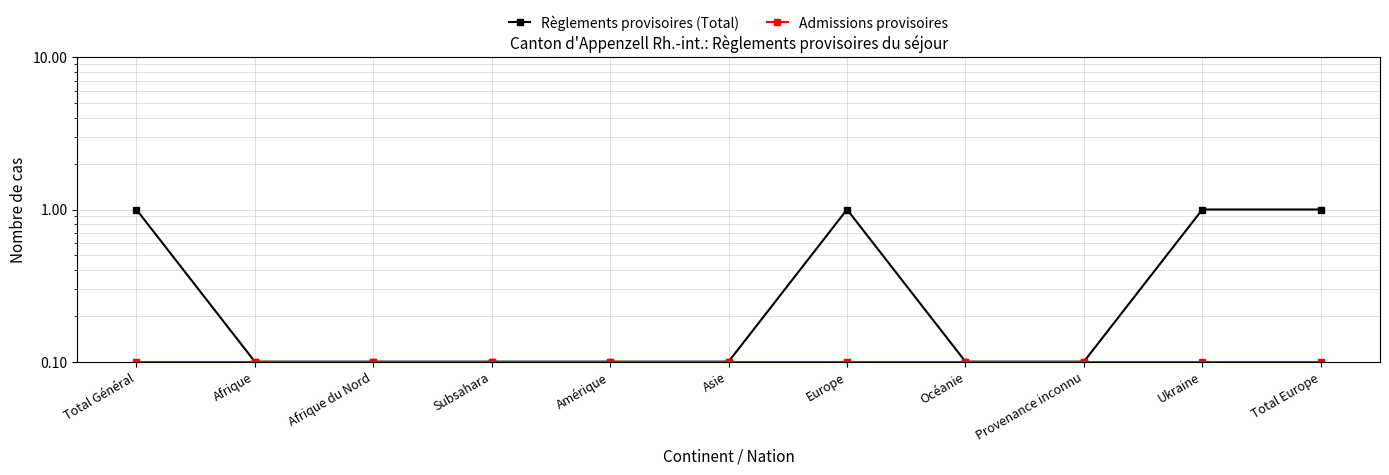

List the series in order of their overall mean, lowest first.

Admissions provisoires, Règlements provisoires (Total)